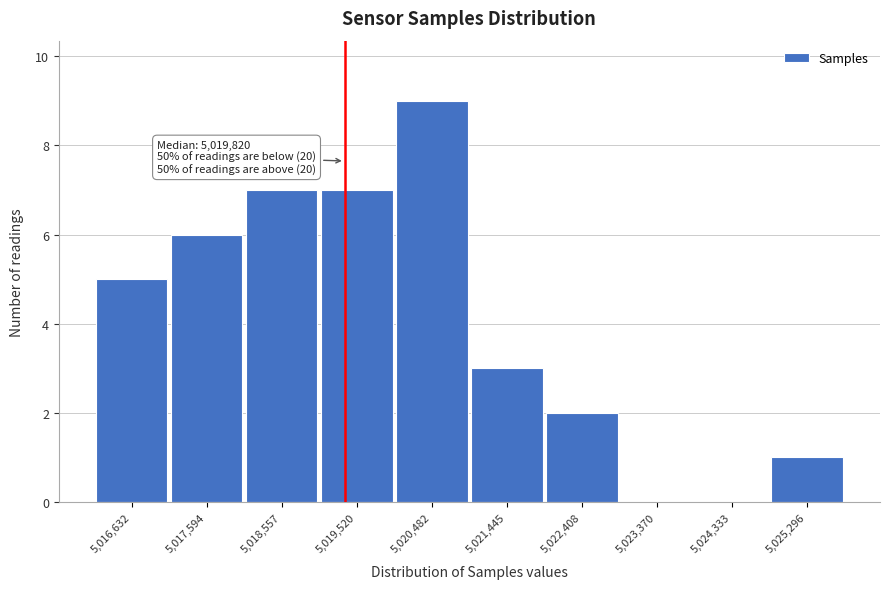

Reading left to right, what are all the values shown in this chart?

5,016,632=5	5,017,594=6	5,018,557=7	5,019,520=7	5,020,482=9	5,021,445=3	5,022,408=2	5,023,370=0	5,024,333=0	5,025,296=1